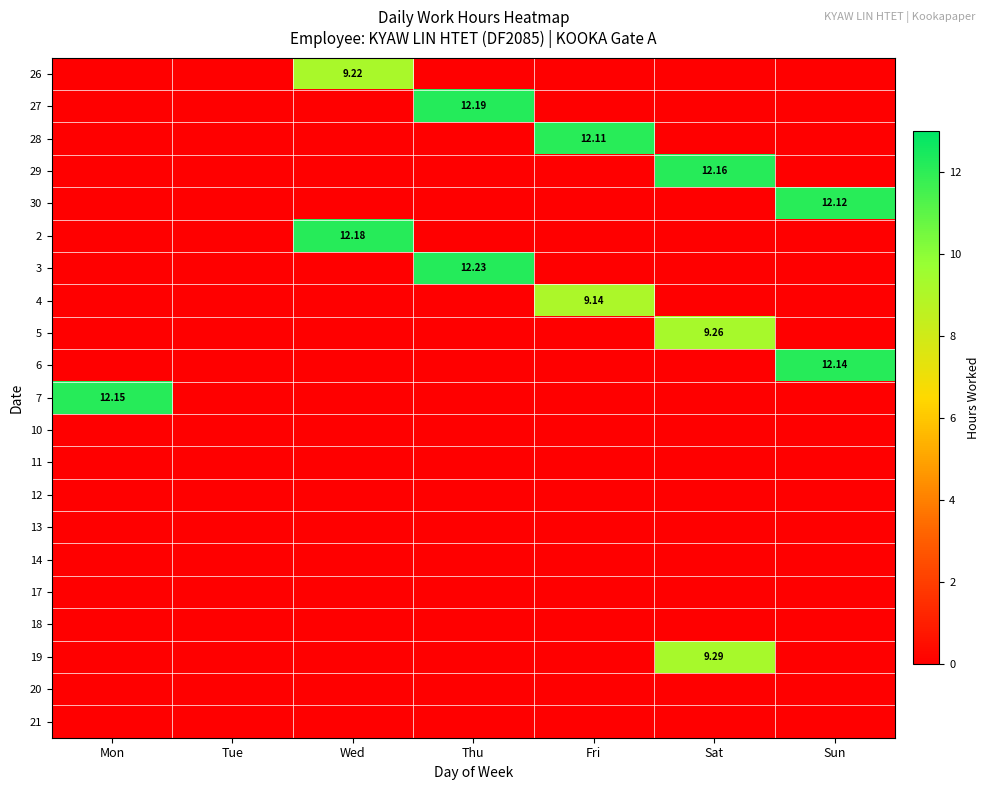

What is the spread (max minus min) of values at Fri?

12.1